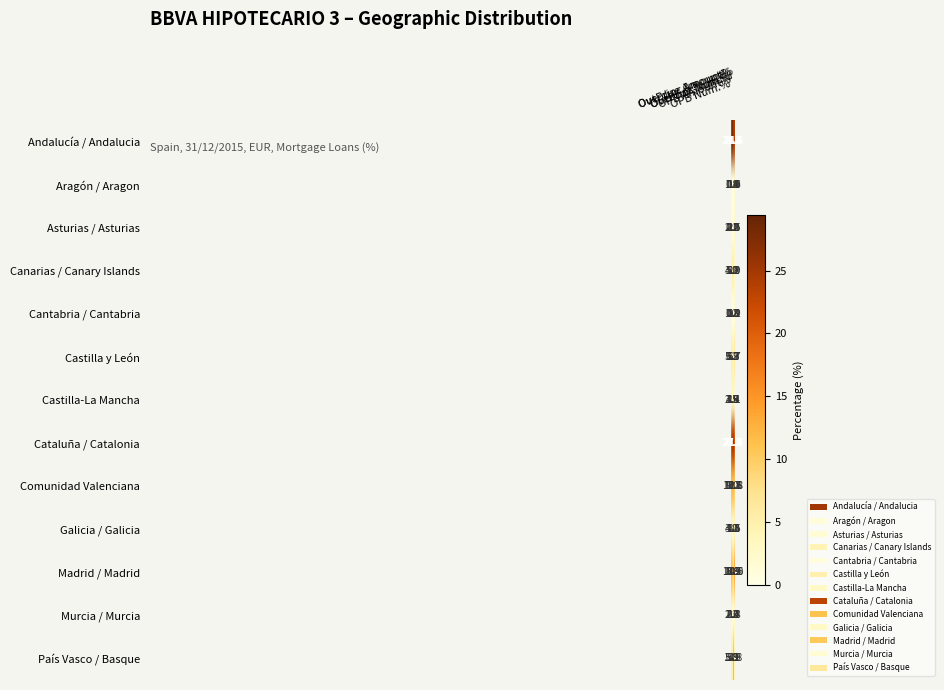

At which category is the sum across all series the highest?

Overdue Amount%